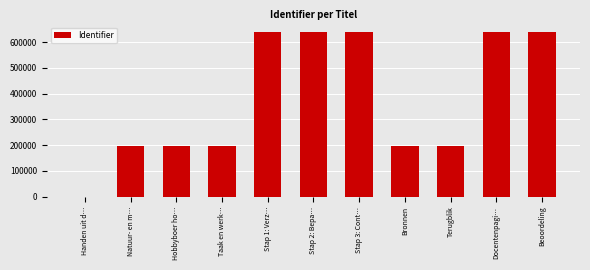

True or false: the data shows 321202 at Docentenpagi….

False